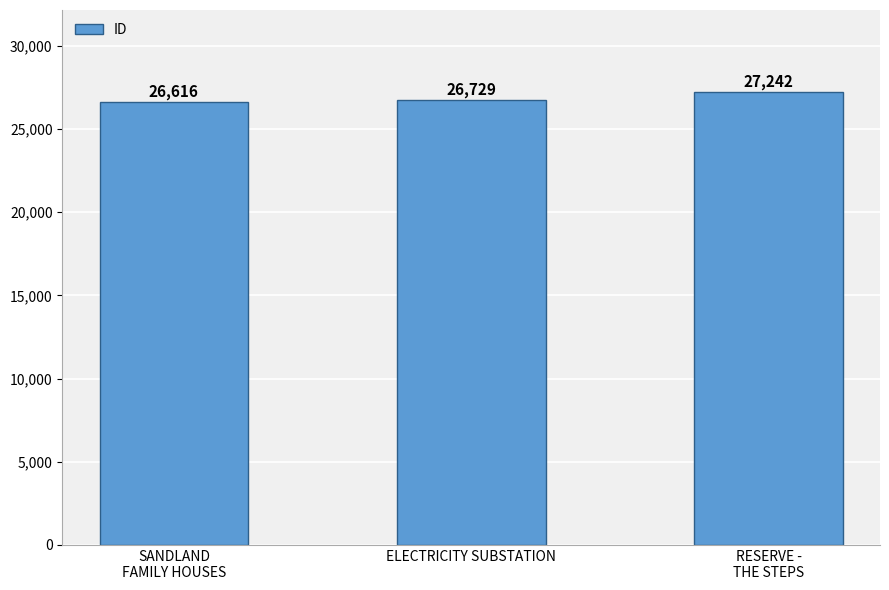

Rank the categories by value from highest to lowest.

RESERVE -
THE STEPS, ELECTRICITY SUBSTATION, SANDLAND
FAMILY HOUSES